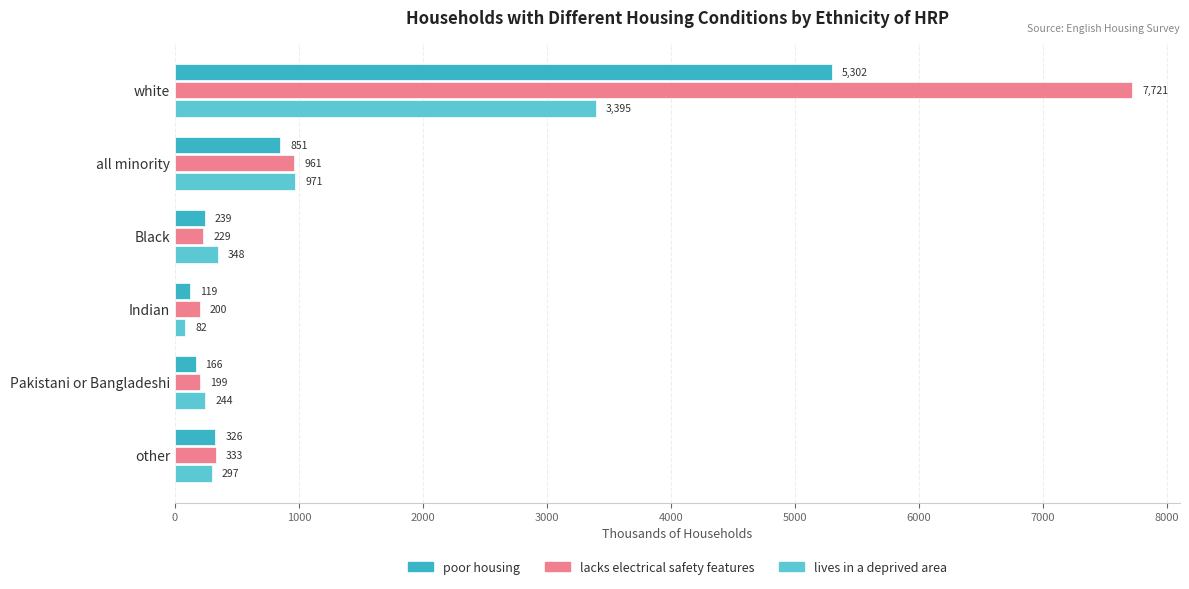

Which series has the largest range (max minus min)?

lacks electrical safety features